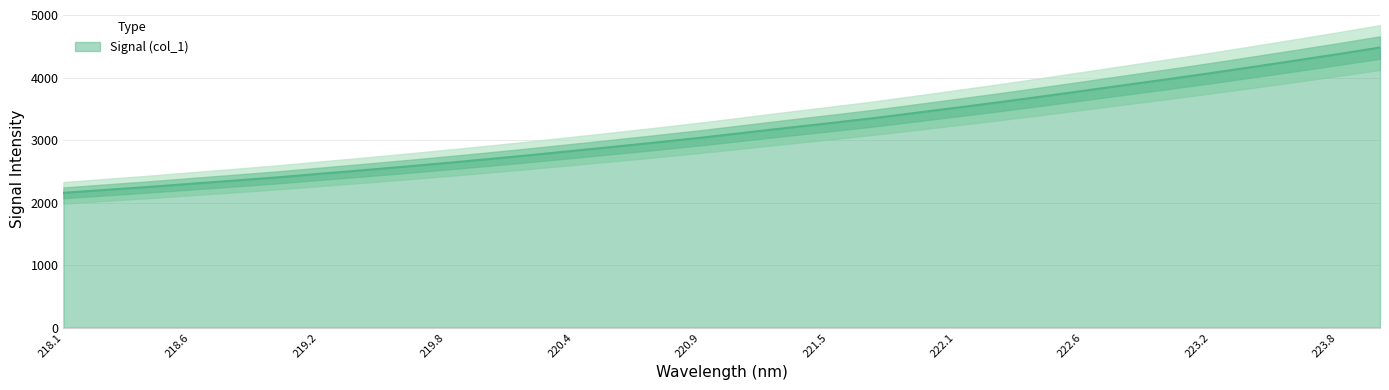

What is the maximum value for Signal (col_1)?

4483.8